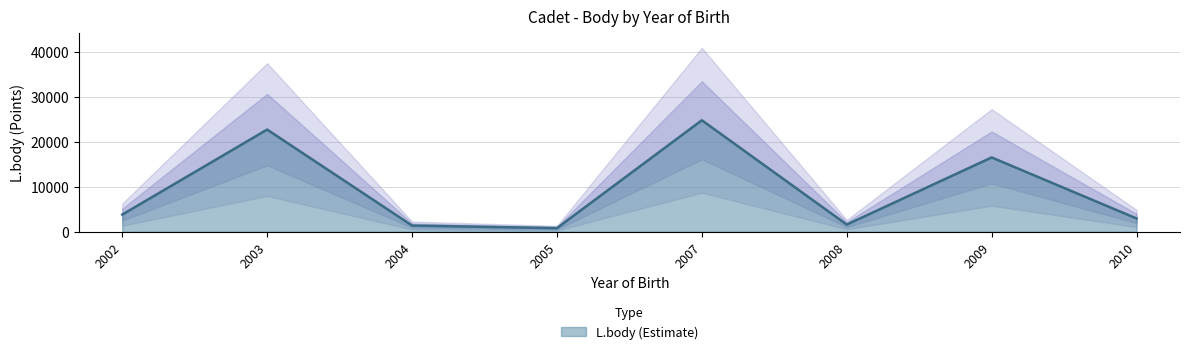

What is the greatest value displayed?

24794